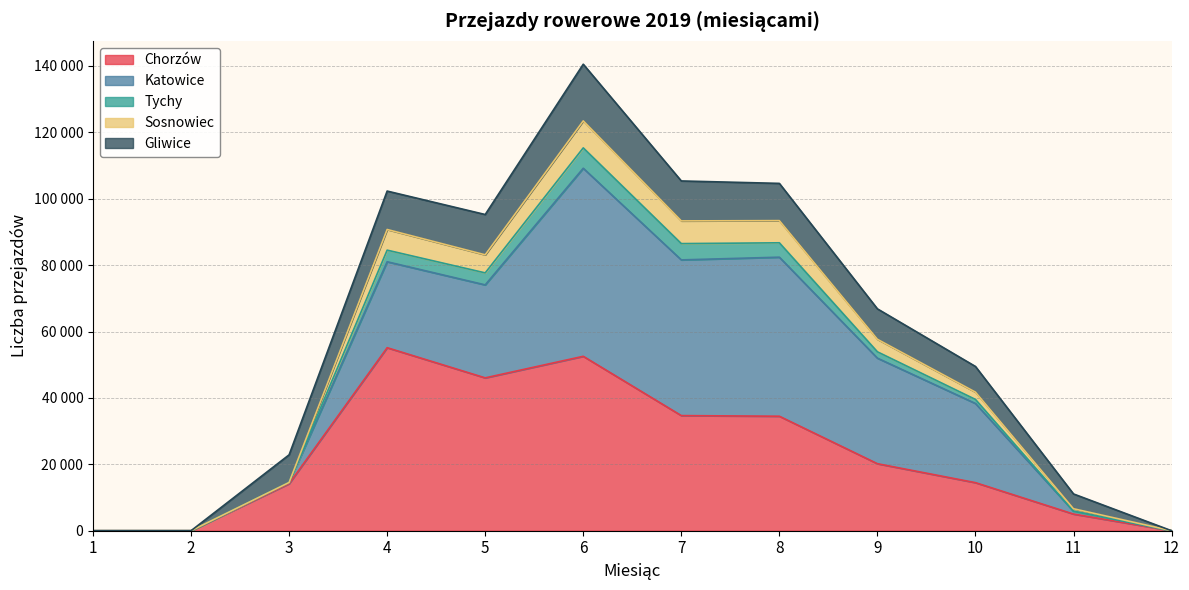

Does the chart have visible grid lines?

Yes